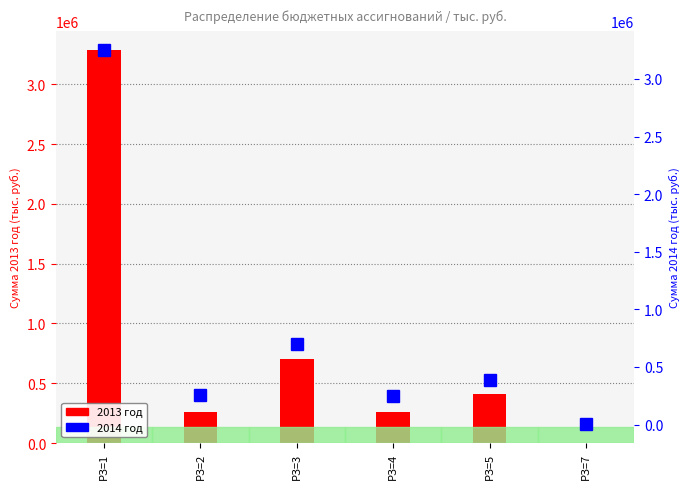

At which label is 2014 год closest to 1628788?

РЗ=3